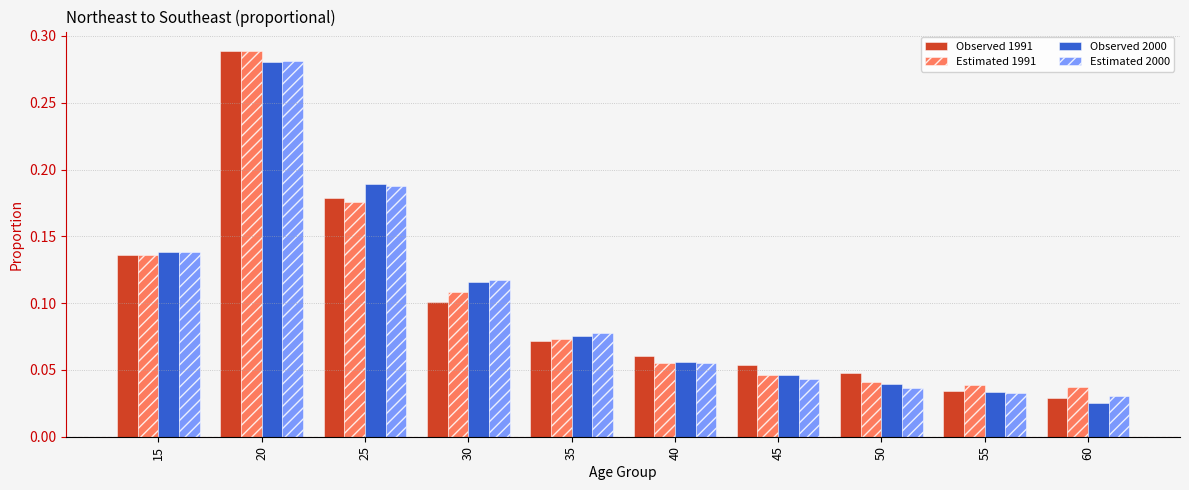

Is it true that Observed 2000 equals 0.0 at 35?

False